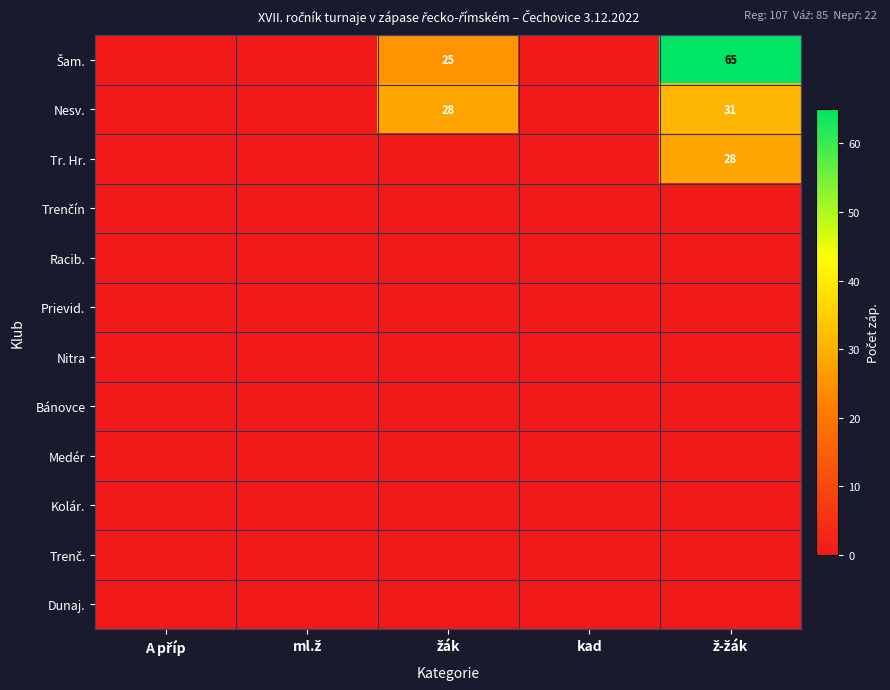

Rank the categories by Kolár. value from highest to lowest.

A příp, ml.ž, žák, kad, ž-žák